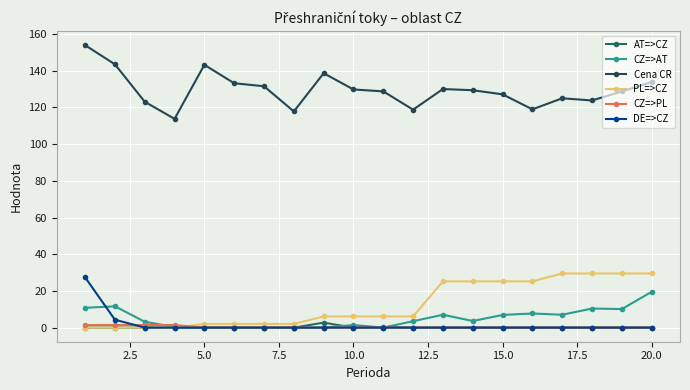

At how many categories does at least one series exceed 43?

20